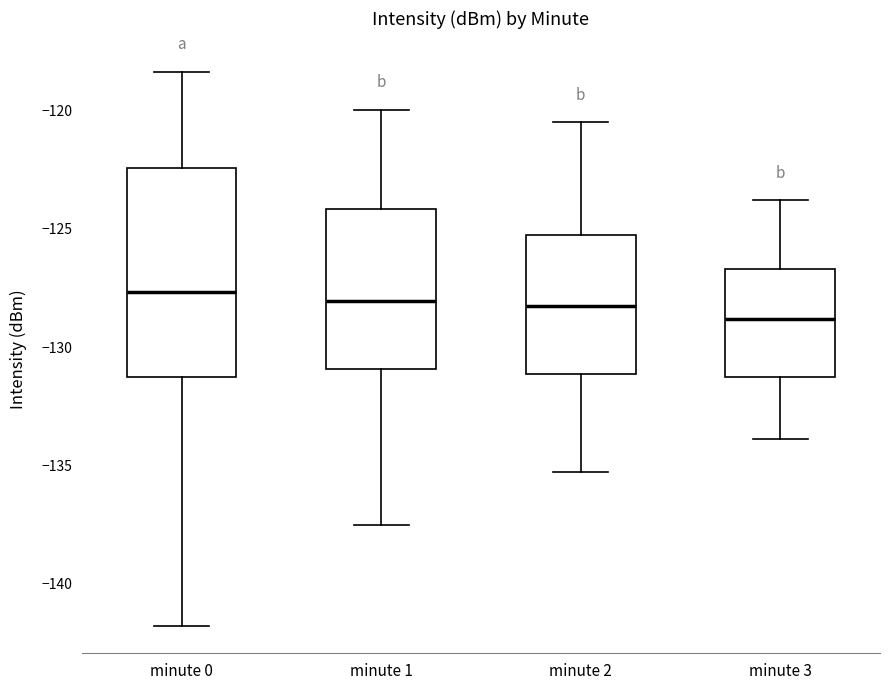

Where does the median line of the box for minute 2 sit on the y-axis? The values are not printed on the chart, so give them approximately, as read against the axis.

-128.0